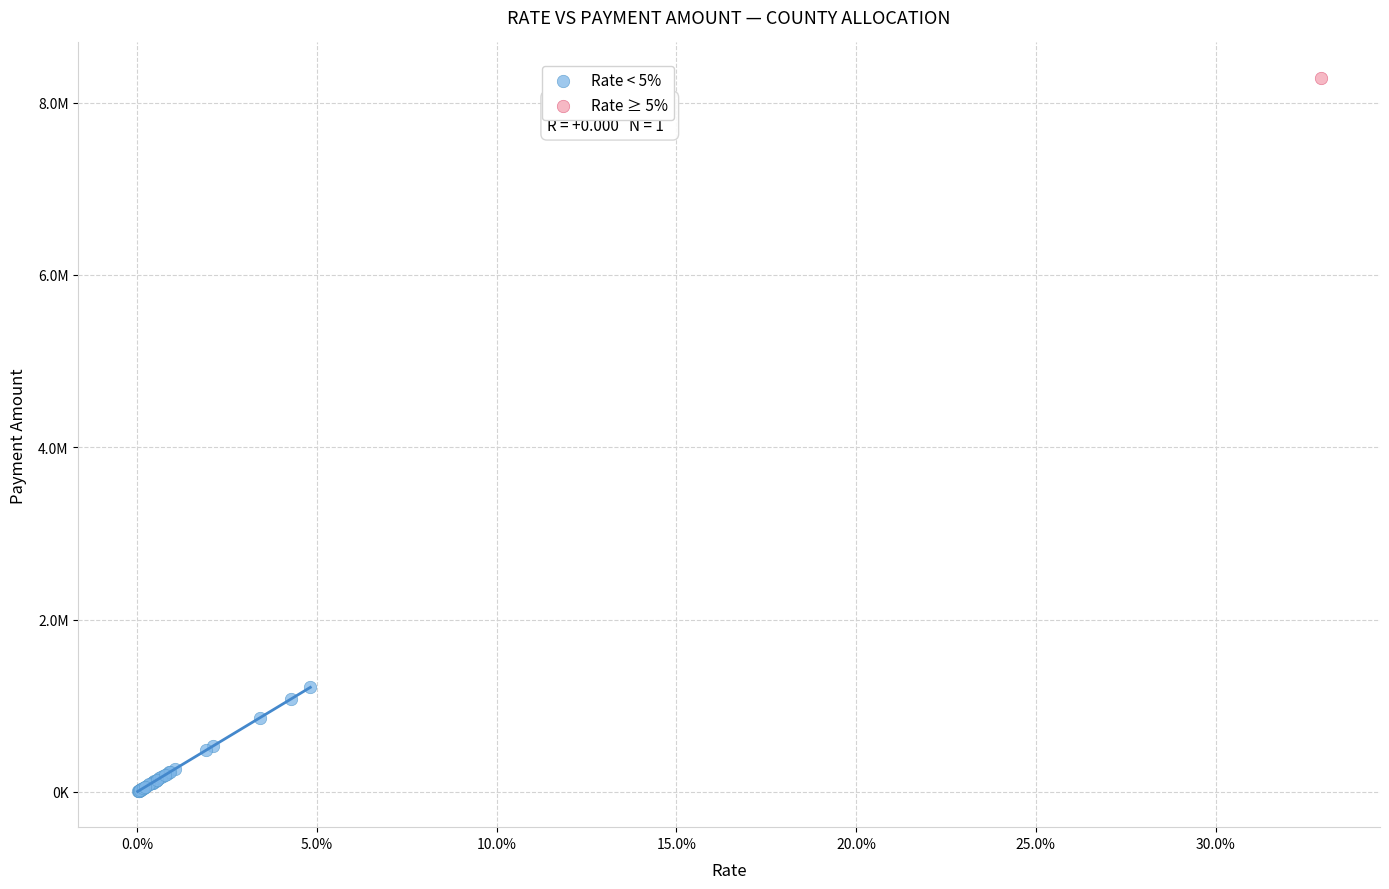

What are all the series names shown in the legend?

Rate < 5%, Rate ≥ 5%